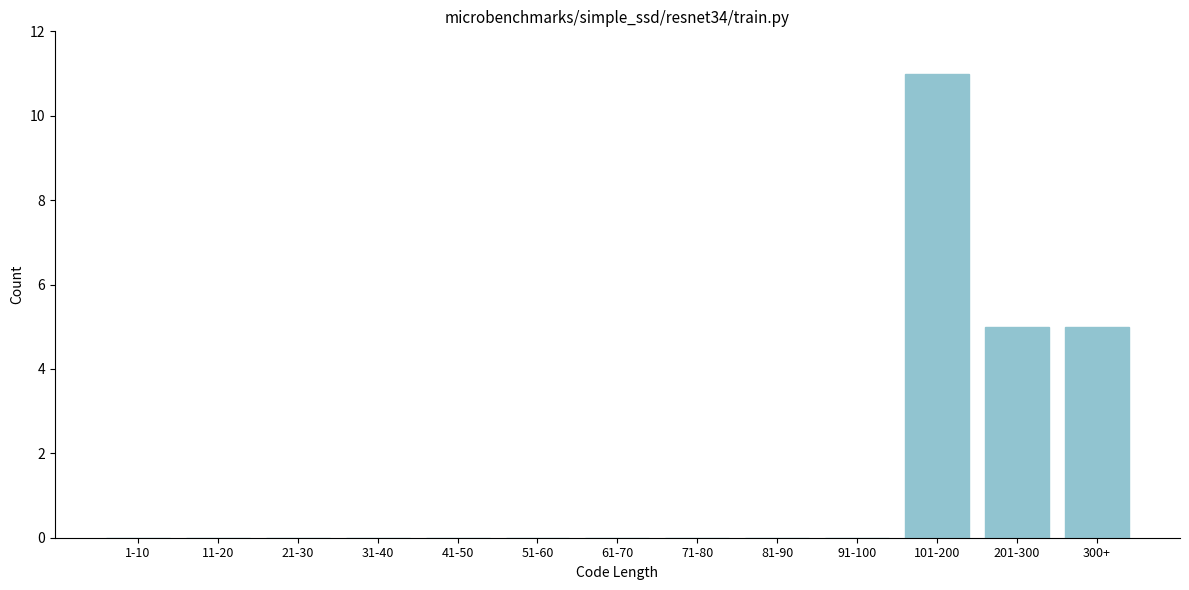

Reading right to left, extract all data points from this chart.

300+=5	201-300=5	101-200=11	91-100=0	81-90=0	71-80=0	61-70=0	51-60=0	41-50=0	31-40=0	21-30=0	11-20=0	1-10=0